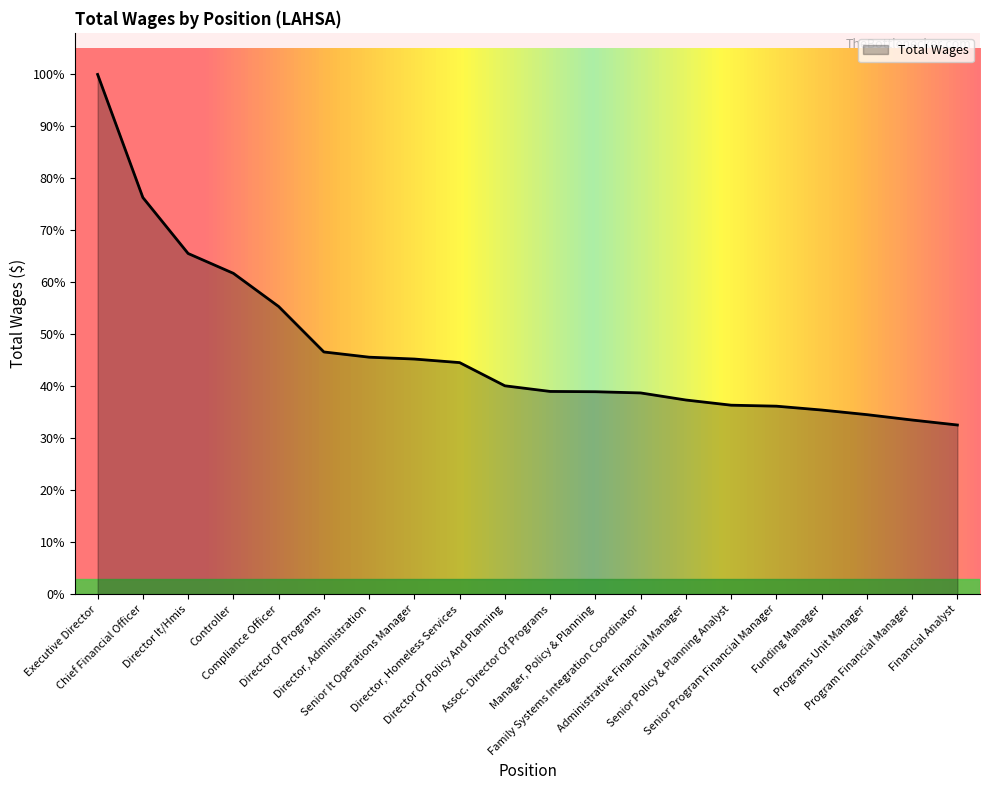

What is the value of the 2nd point from the left?

156690